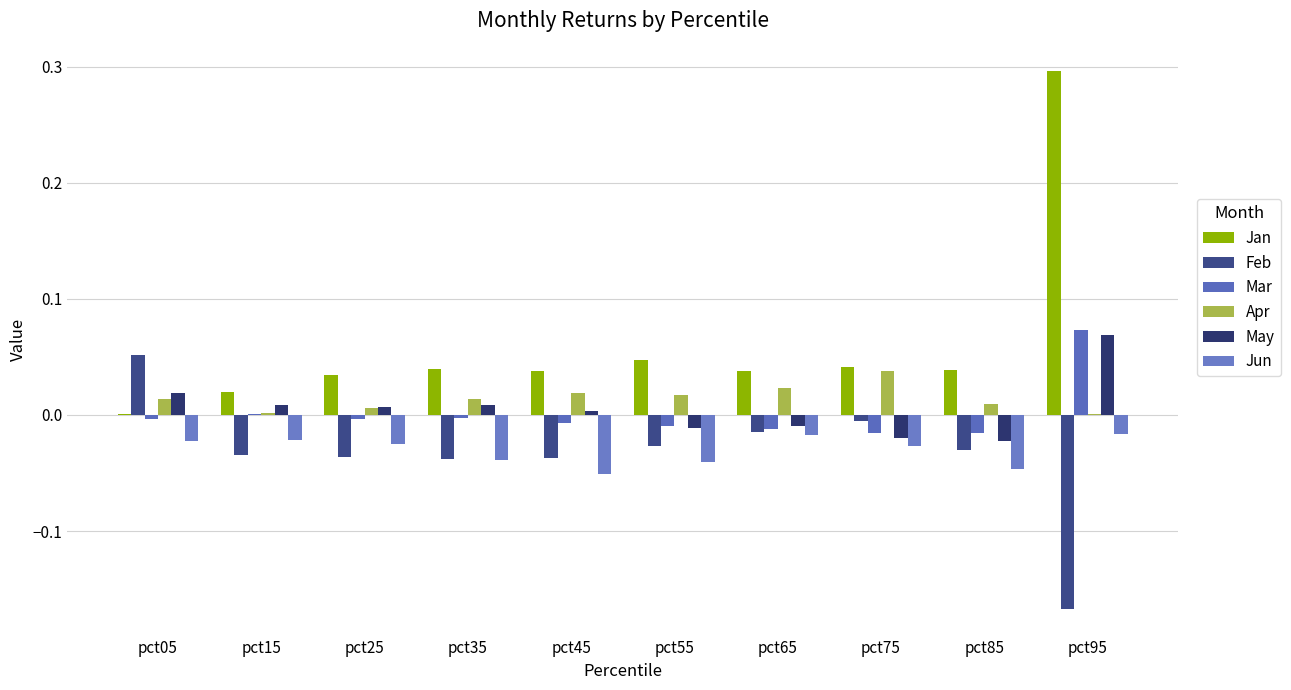

What are all the series names shown in the legend?

Jan, Feb, Mar, Apr, May, Jun